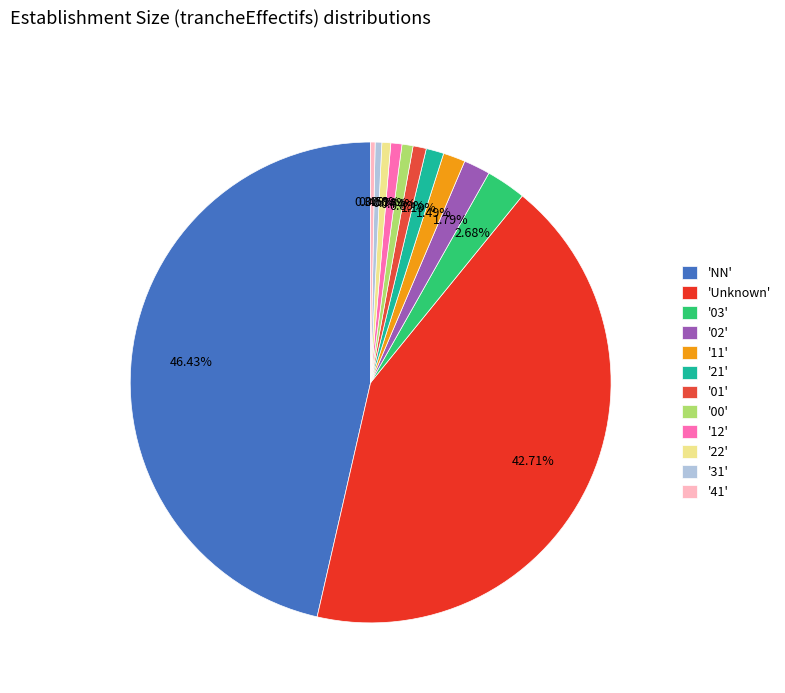

How many segments does this pie chart have?

12